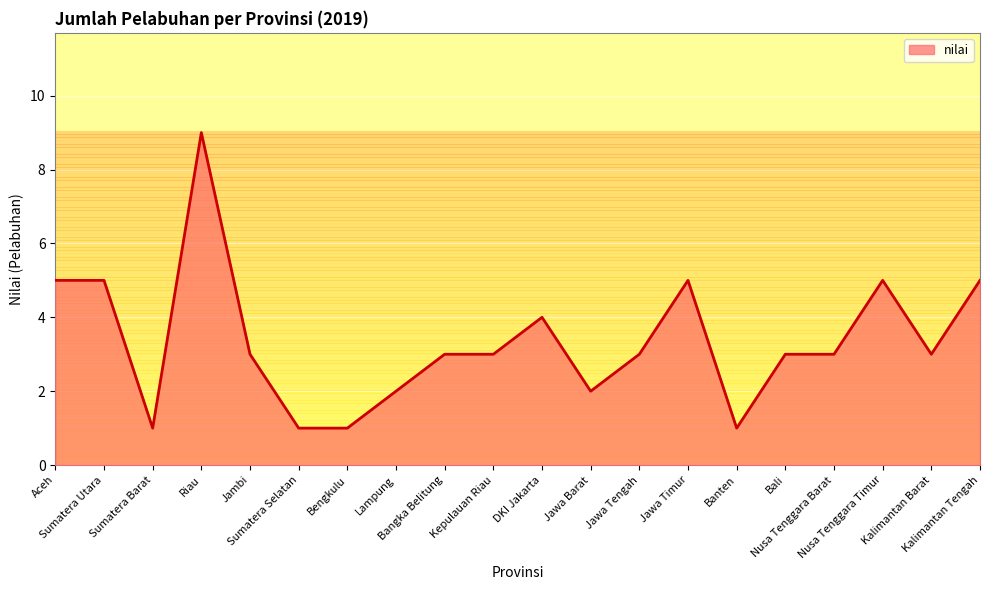

Reading left to right, list all the values displayed in this chart.

Aceh=5	Sumatera Utara=5	Sumatera Barat=1	Riau=9	Jambi=3	Sumatera Selatan=1	Bengkulu=1	Lampung=2	Bangka Belitung=3	Kepulauan Riau=3	DKI Jakarta=4	Jawa Barat=2	Jawa Tengah=3	Jawa Timur=5	Banten=1	Bali=3	Nusa Tenggara Barat=3	Nusa Tenggara Timur=5	Kalimantan Barat=3	Kalimantan Tengah=5